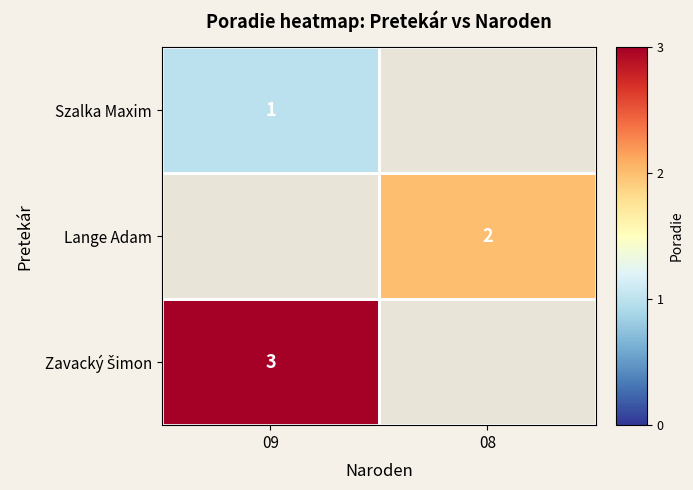

The value of Lange Adam at 08 is 1. True or false?

False